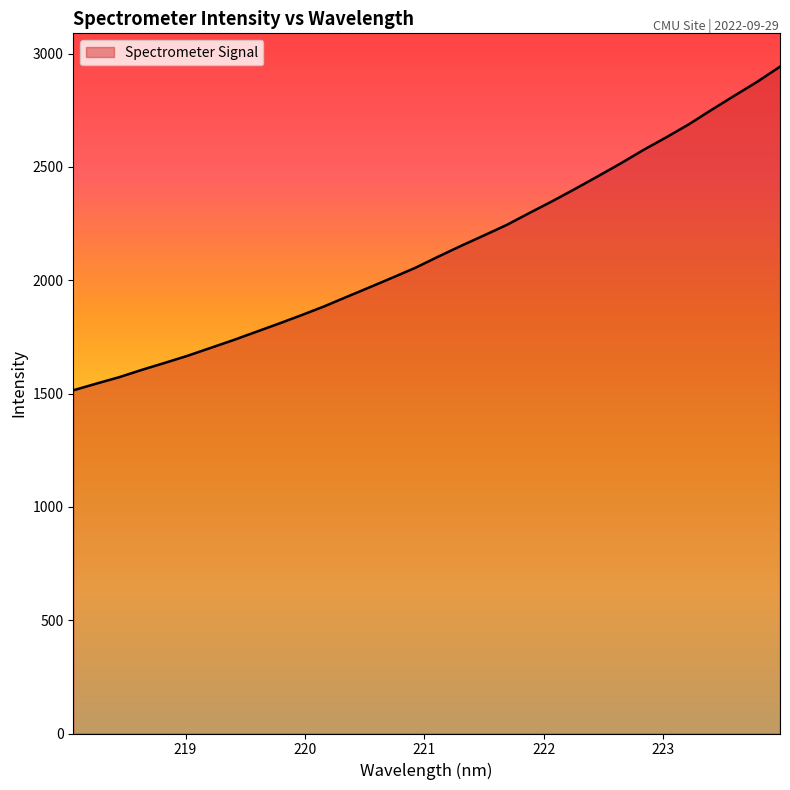

True or false: the data shows 1113.0 at 21.

False